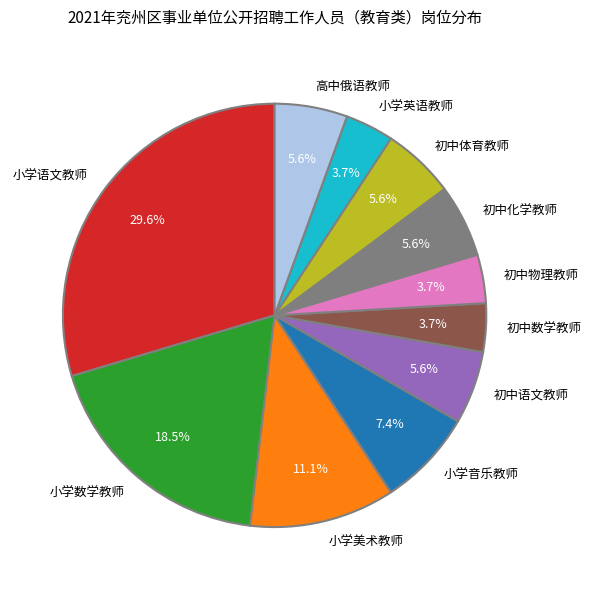

Which category has the biggest portion of the pie?

小学语文教师